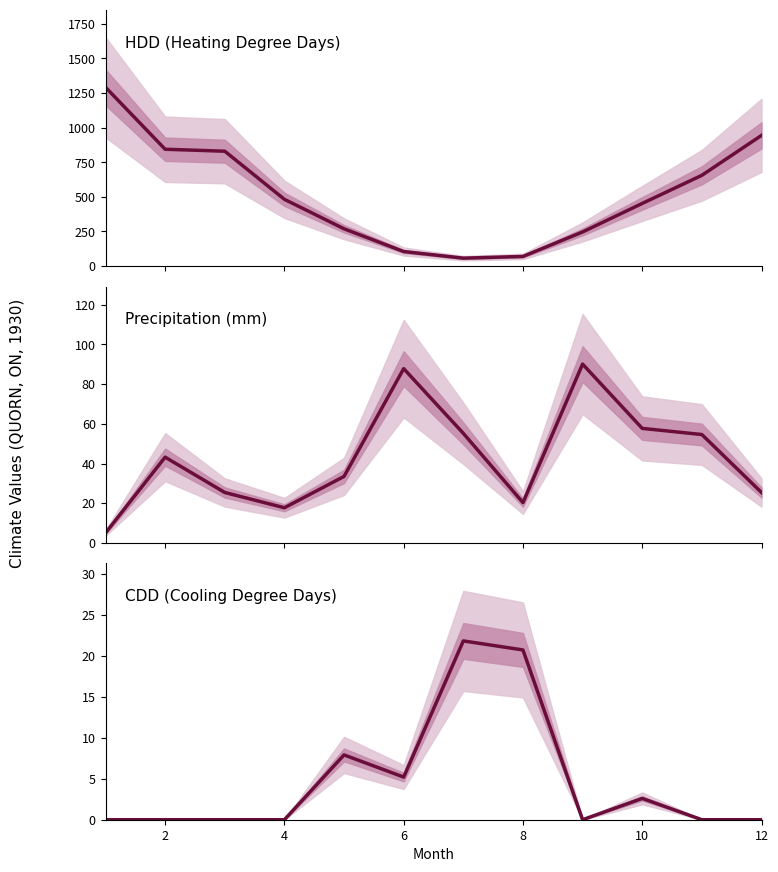

How many interior local peaks does the Precipitation (mm) series have?

3